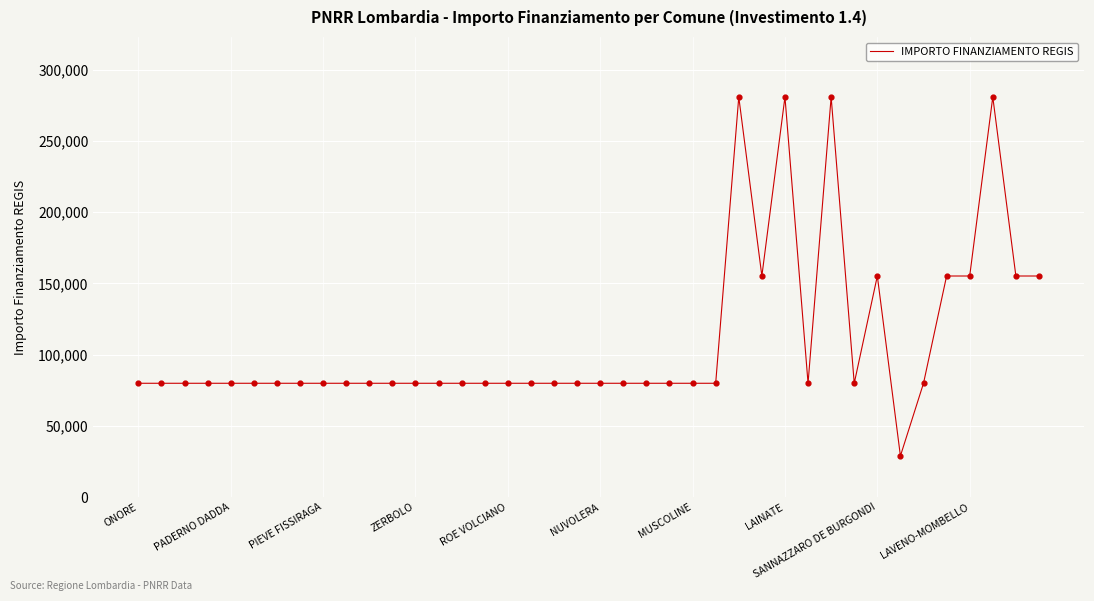

What is the smallest value displayed?

28902